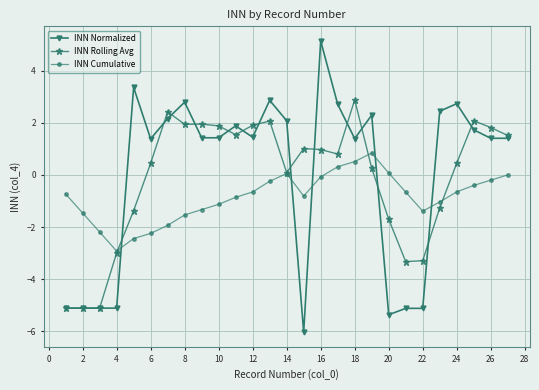

What is the minimum value for INN Normalized?

-6.0